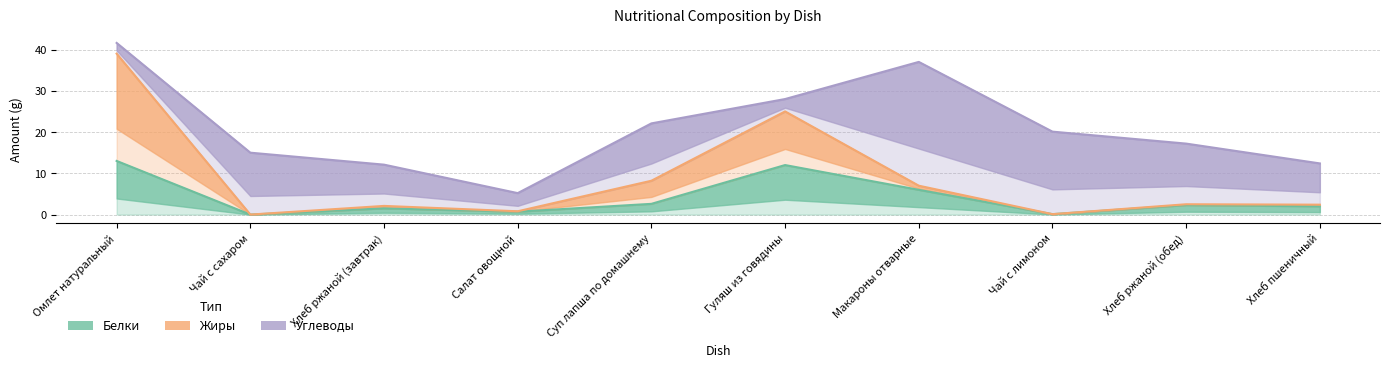

What is the sum of all Жиры values?

87.1